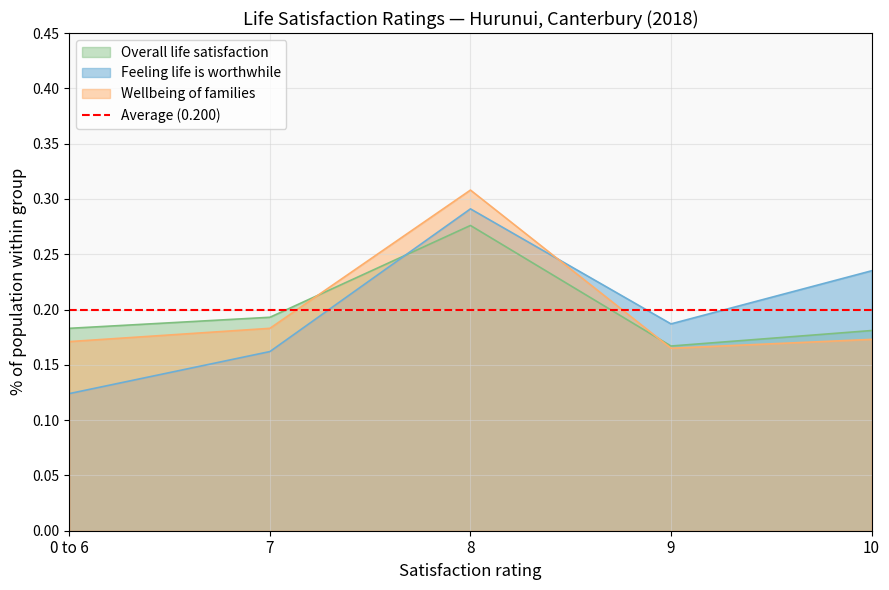

What is the sum of all Wellbeing of families values?

1.0